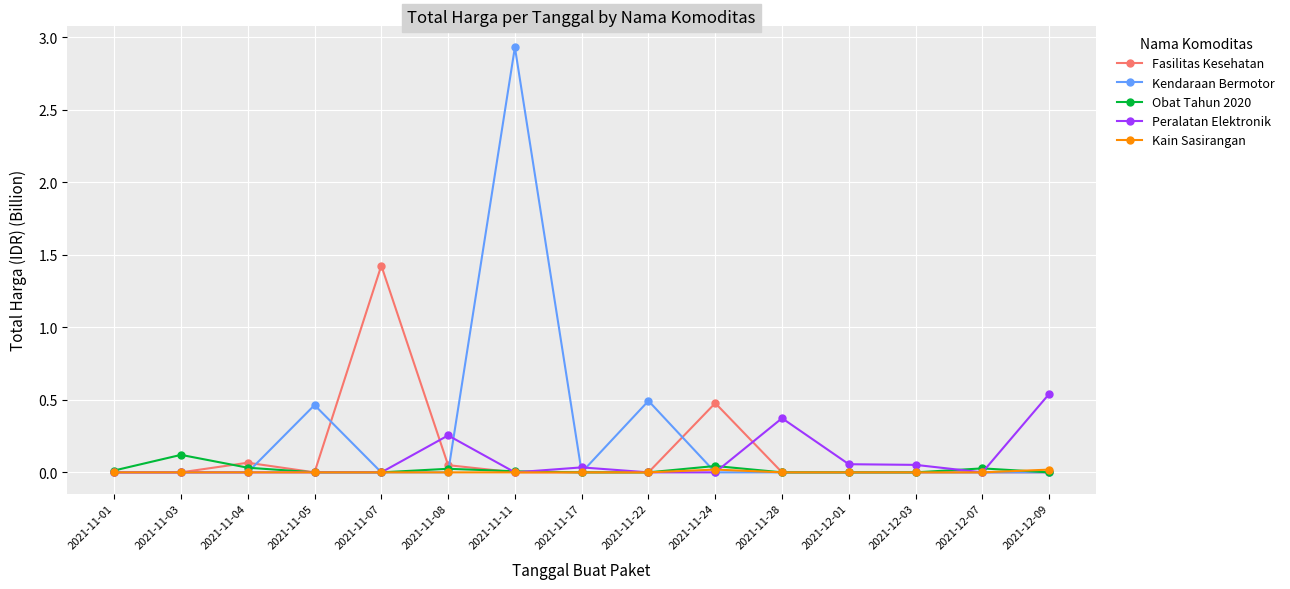

At which category is the sum across all series the highest?

2021-11-11